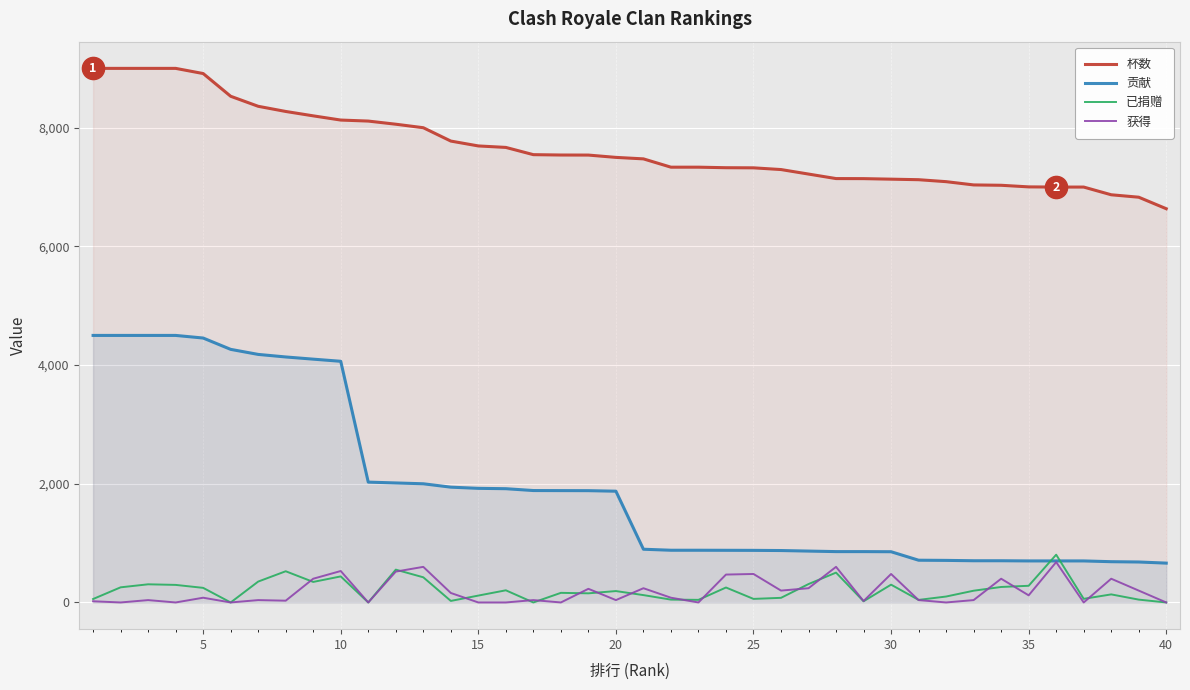

True or false: 杯数 and 已捐赠 cross at least once.

False